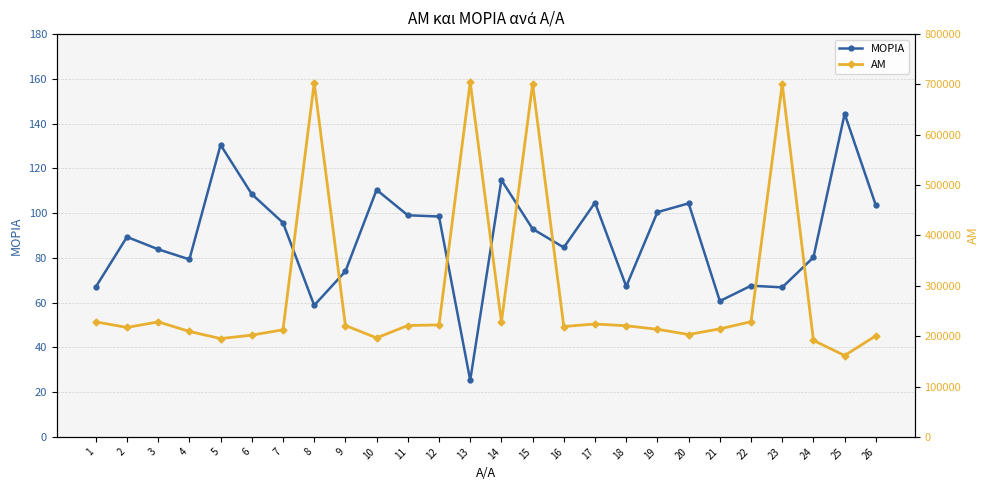

How many lines are shown in the chart?

2